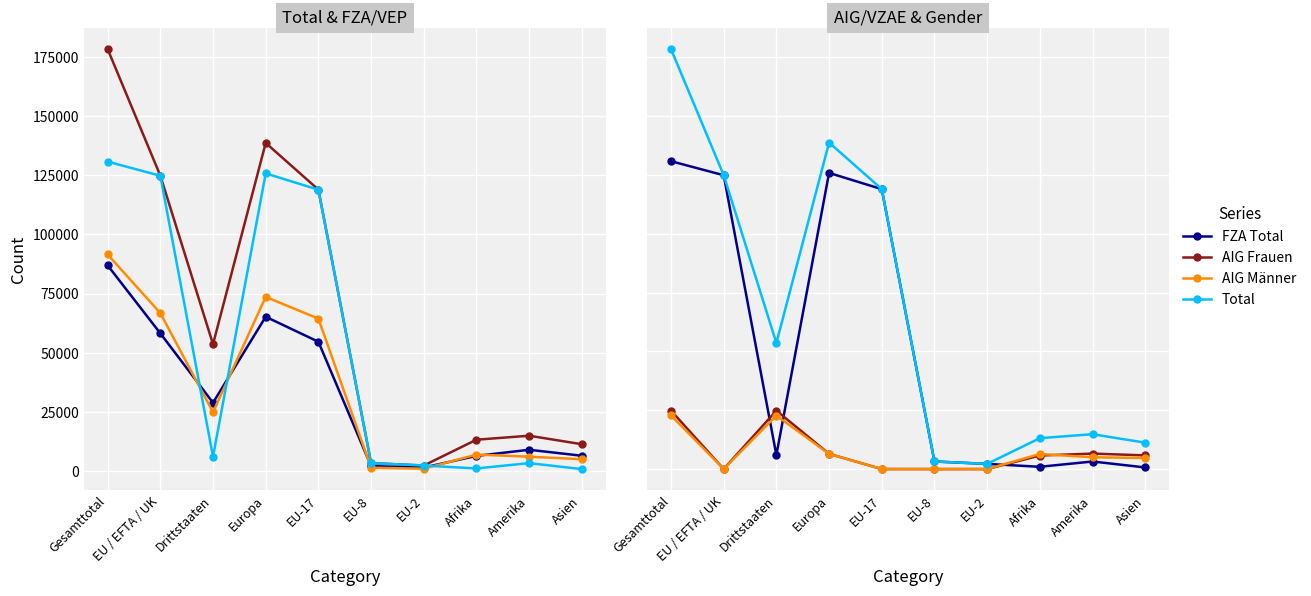

Is it true that AIG Männer equals -12793 at EU-8?

False